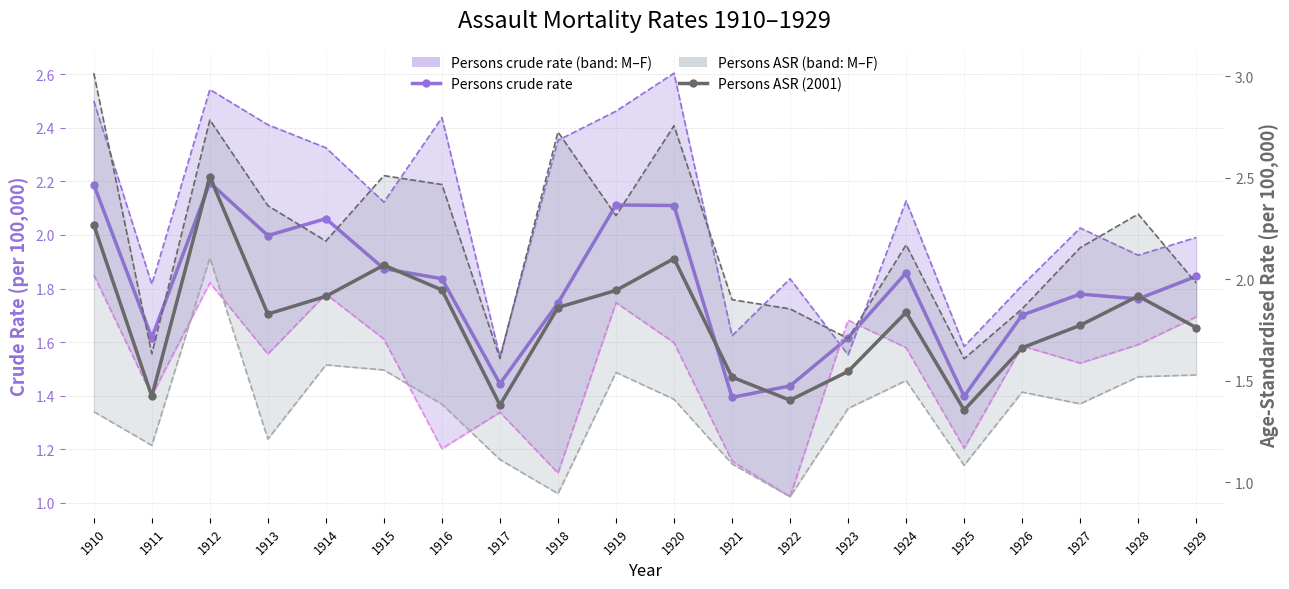

What value does the Males ASR series have at 1922?

1.9